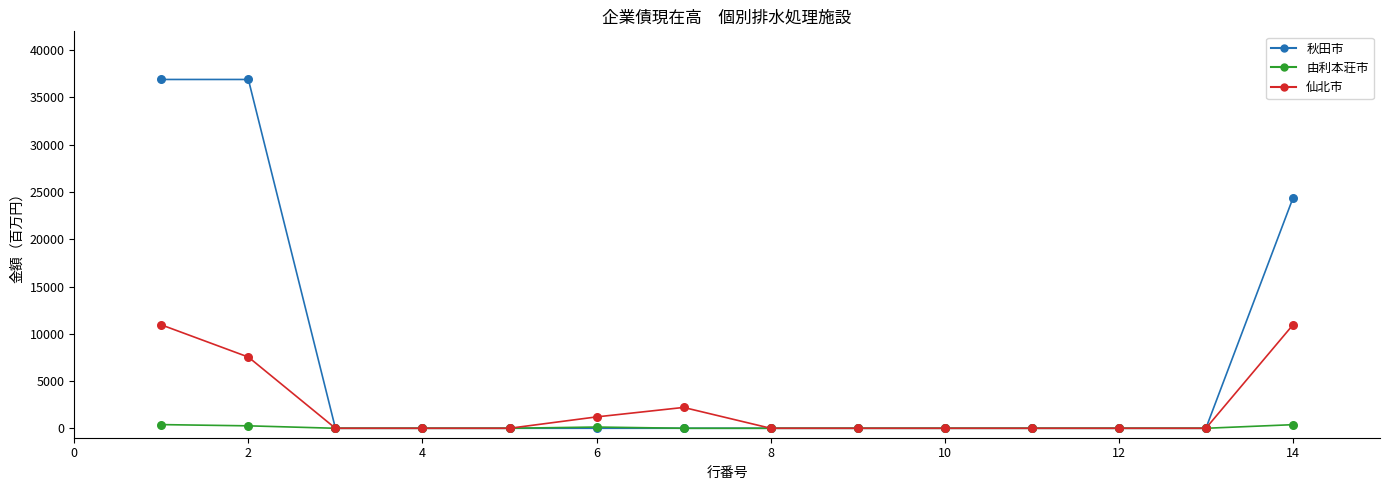

Which series has the widest spread of values?

秋田市